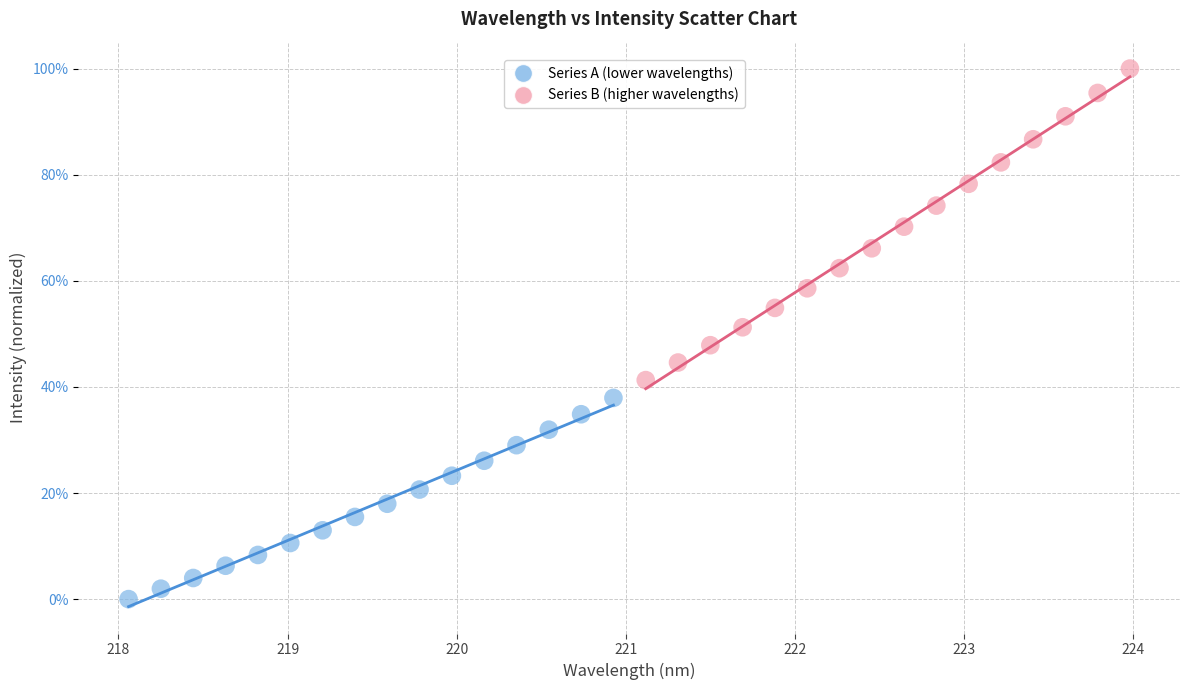

Which series contains the lowest Y value?

Series A (lower wavelengths)